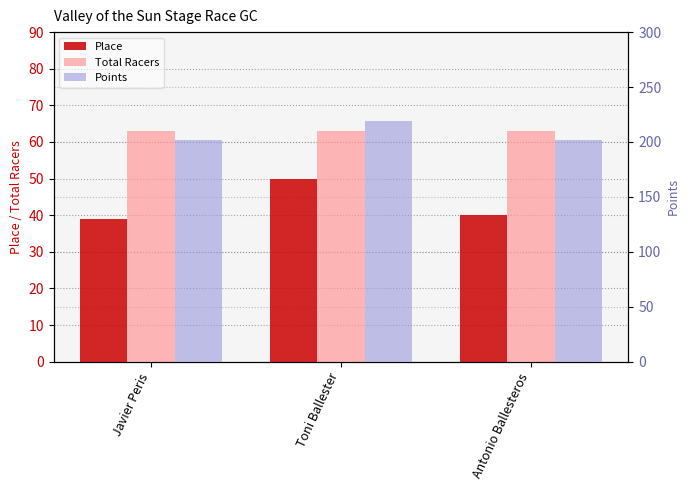

Reading right to left, transcribe all the data shown in this chart.

Place: 40.0	50.0	39.0
Total Racers: 63.0	63.0	63.0
Points: 201.4	219.4	201.7